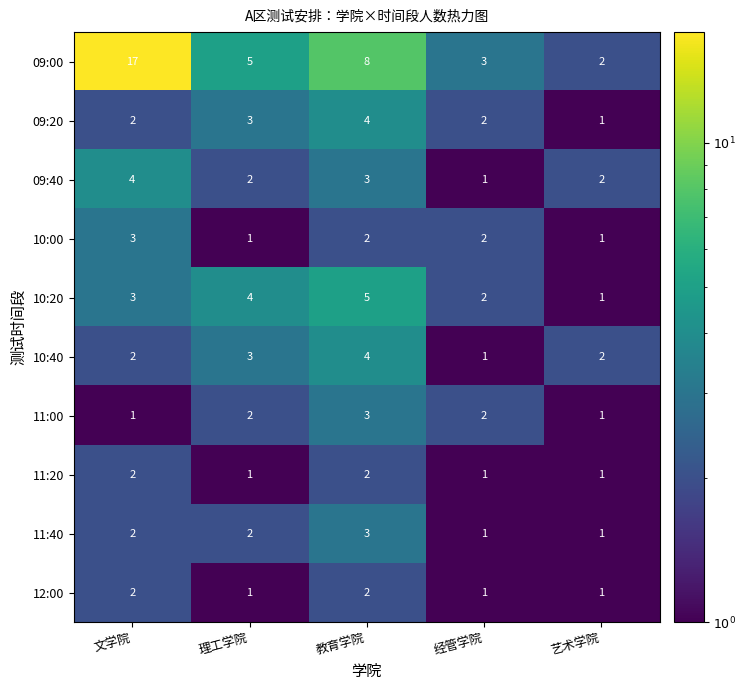

At which category is the sum across all series the highest?

文学院